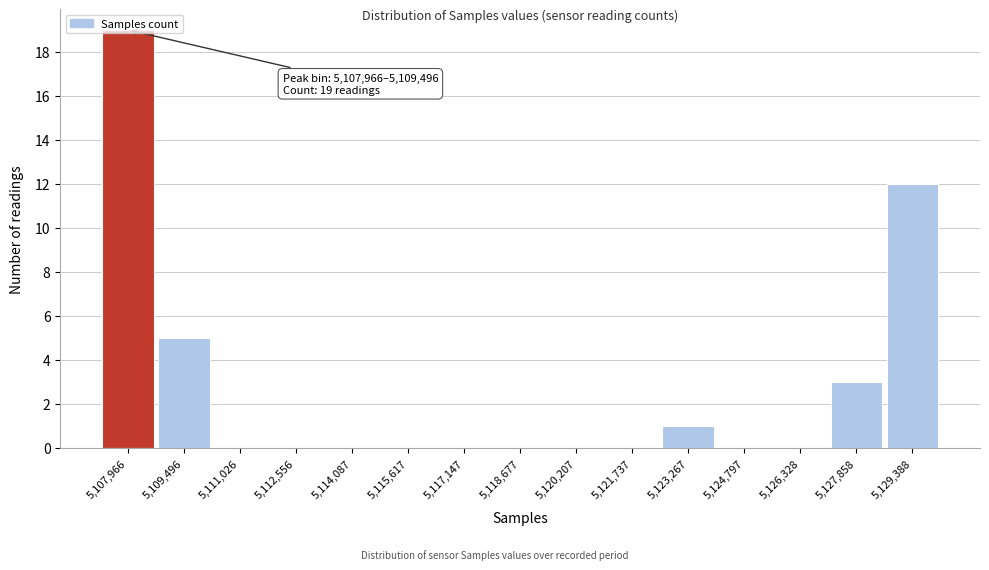

What is the sum of all values?

40